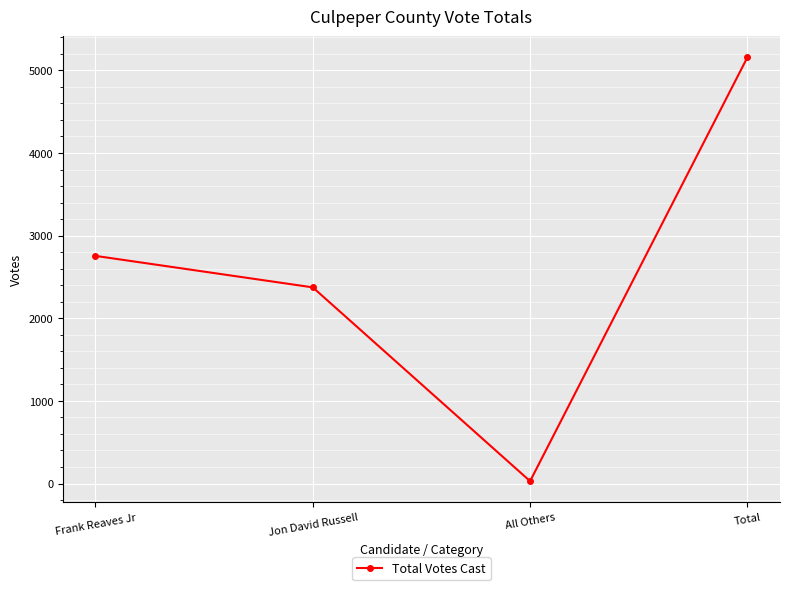

What is the approximate value at Jon David Russell, to the nearest 10?

2370